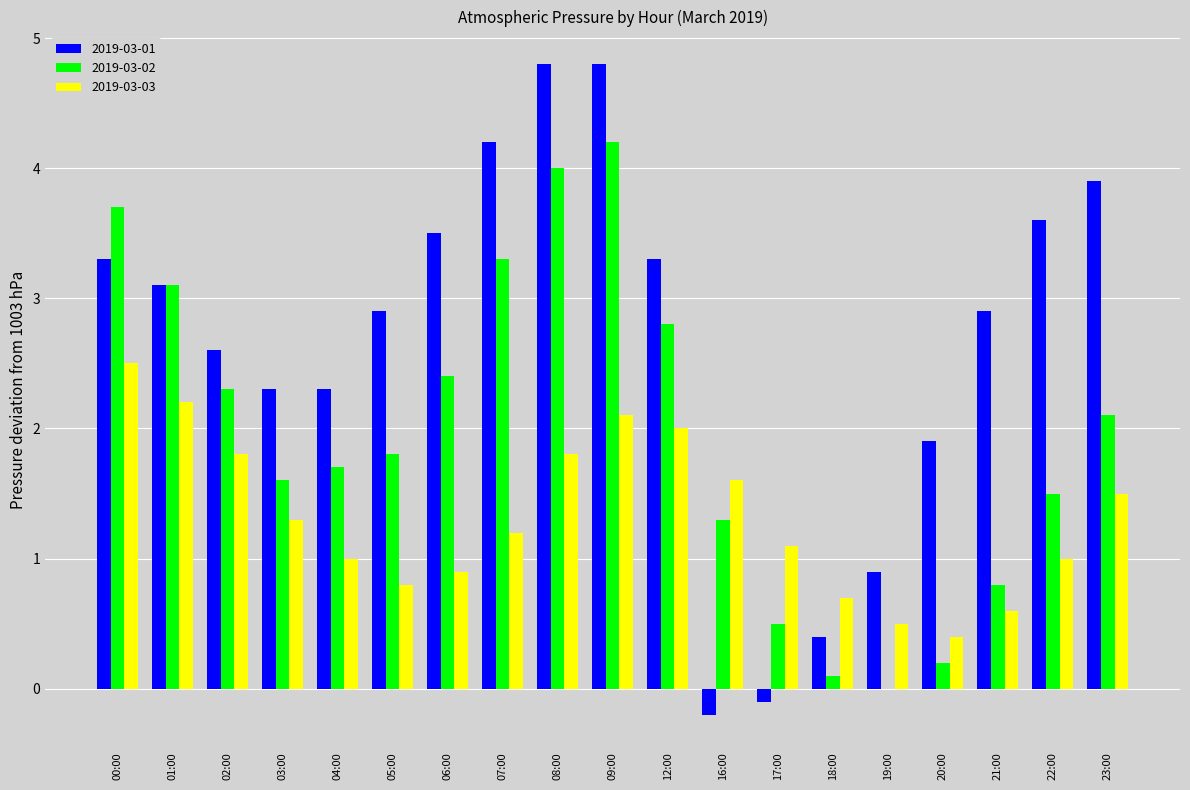

Which series has the largest total across all categories?

2019-03-01